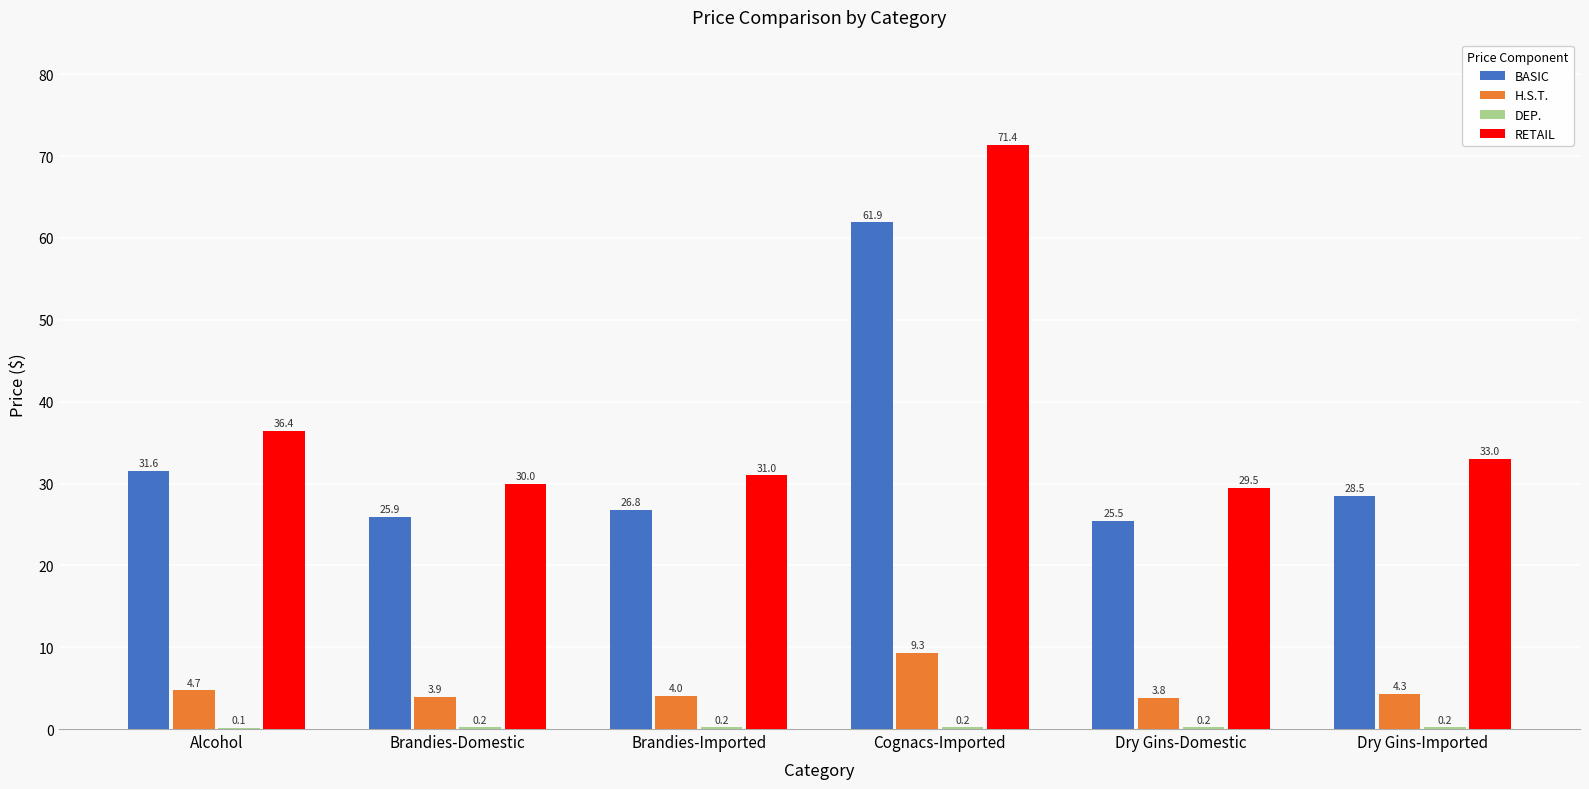

How many data points in H.S.T. are above 4?

4